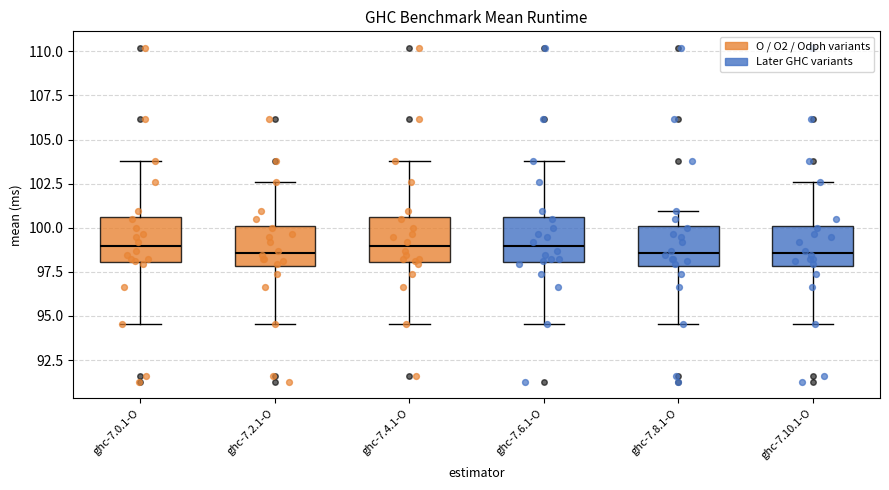

Reading left to right, transcribe this box plot: for each box, give where its median line is, the range the box spans, and where its two whiskers end, as read against the y-axis. The values are not printed on the chart, so give them approximately, as read against the axis.

ghc-7.0.1-O: median 99.0, box 98.0 to 100.5, whiskers 94.5 to 104.0
ghc-7.2.1-O: median 98.5, box 98.0 to 100.0, whiskers 94.5 to 102.5
ghc-7.4.1-O: median 99.0, box 98.0 to 100.5, whiskers 94.5 to 104.0
ghc-7.6.1-O: median 99.0, box 98.0 to 100.5, whiskers 94.5 to 104.0
ghc-7.8.1-O: median 98.5, box 98.0 to 100.0, whiskers 94.5 to 101.0
ghc-7.10.1-O: median 98.5, box 98.0 to 100.0, whiskers 94.5 to 102.5